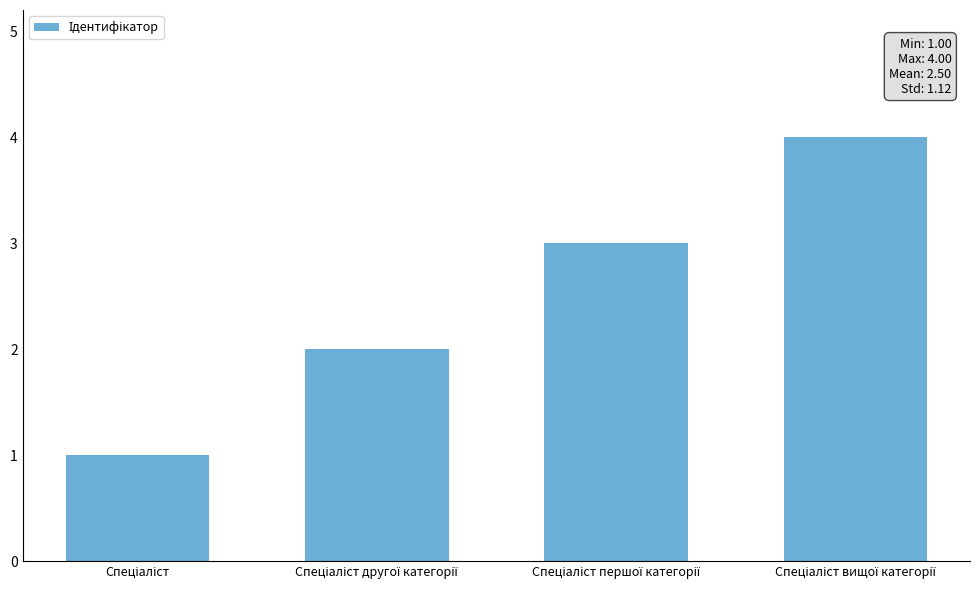

What is the difference between the maximum and minimum values?

3